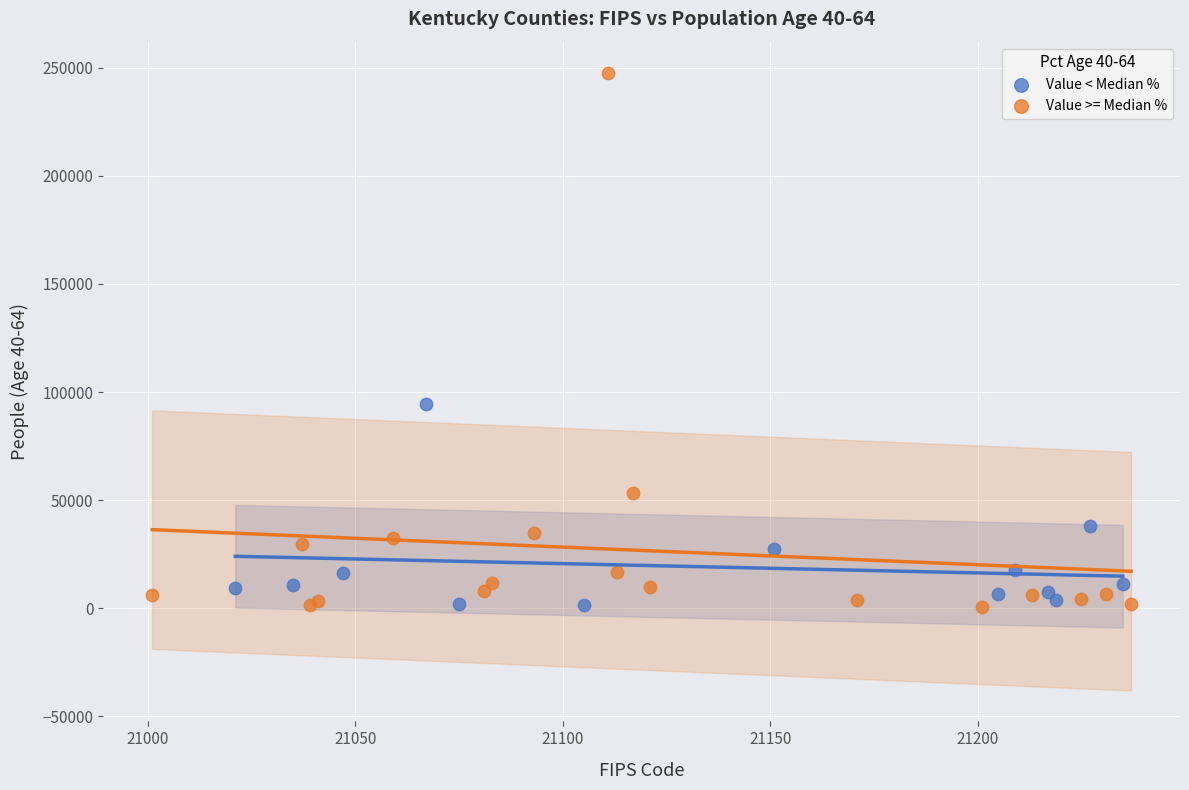

Which series contains the highest Y value?

Value >= Median %